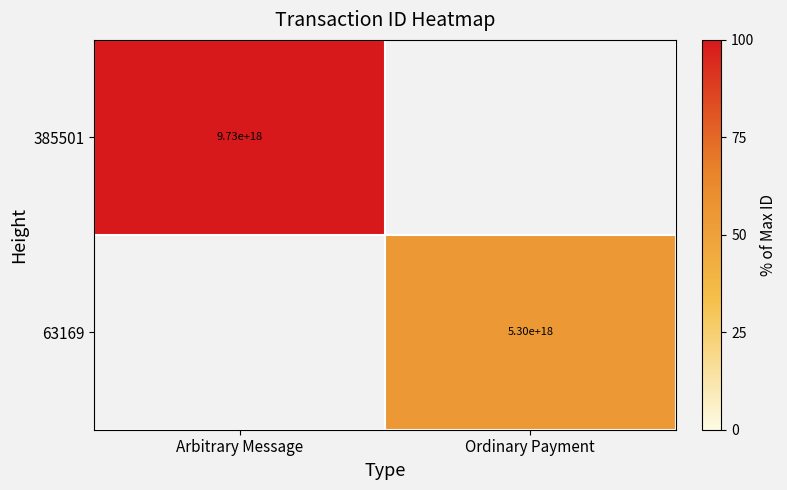

True or false: 63169 has a value of 1886030285017139200 at Ordinary Payment.

False